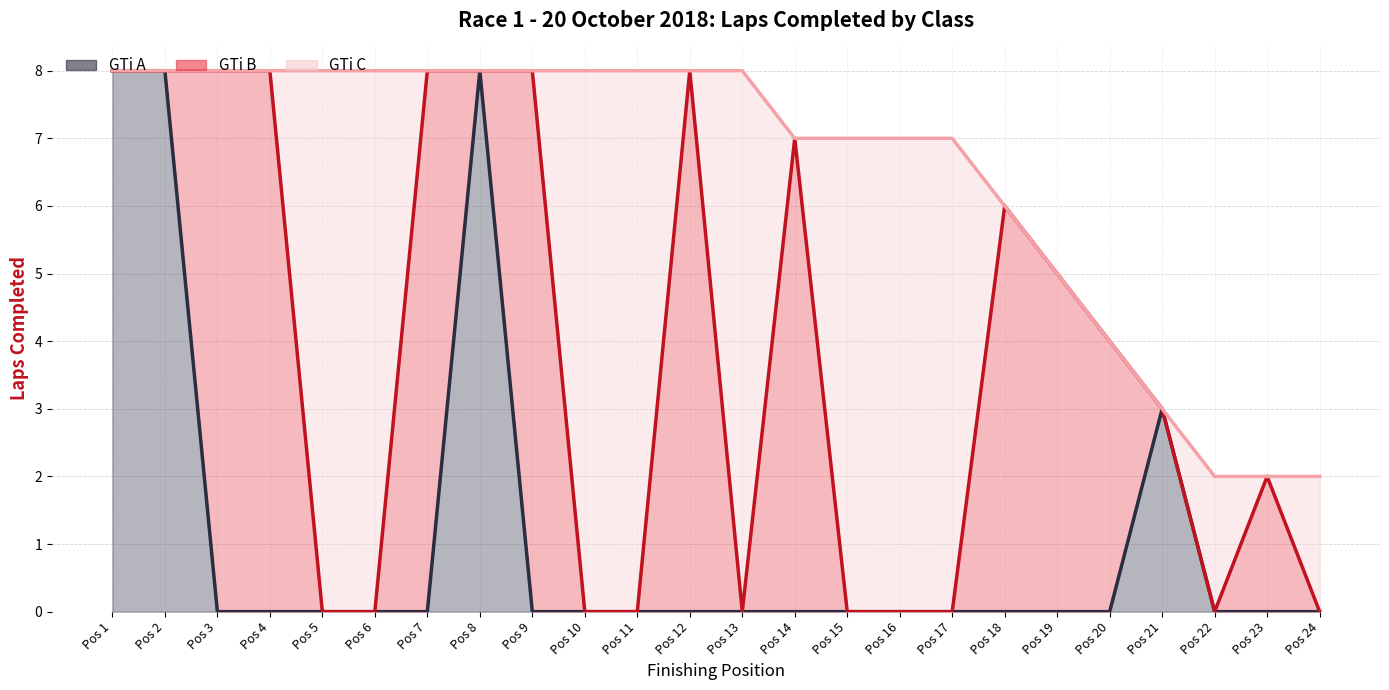

Count the number of data series in this chart.

3